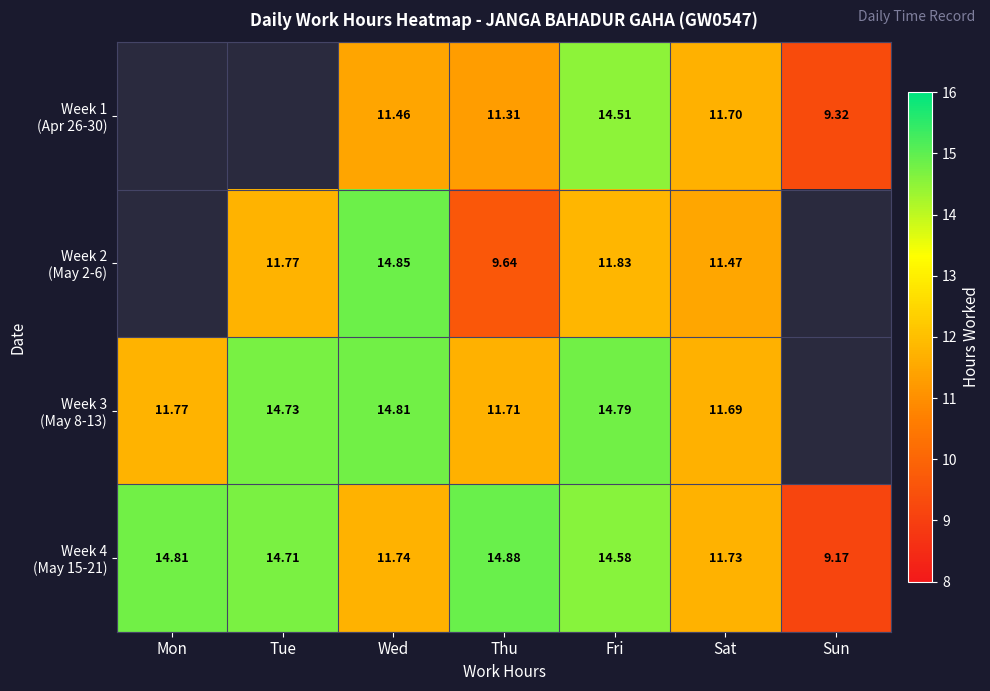

Rank the series at Wed from highest to lowest value.

Week 2 (May 2-6), Week 3 (May 8-13), Week 4 (May 15-21), Week 1 (Apr 26-30)